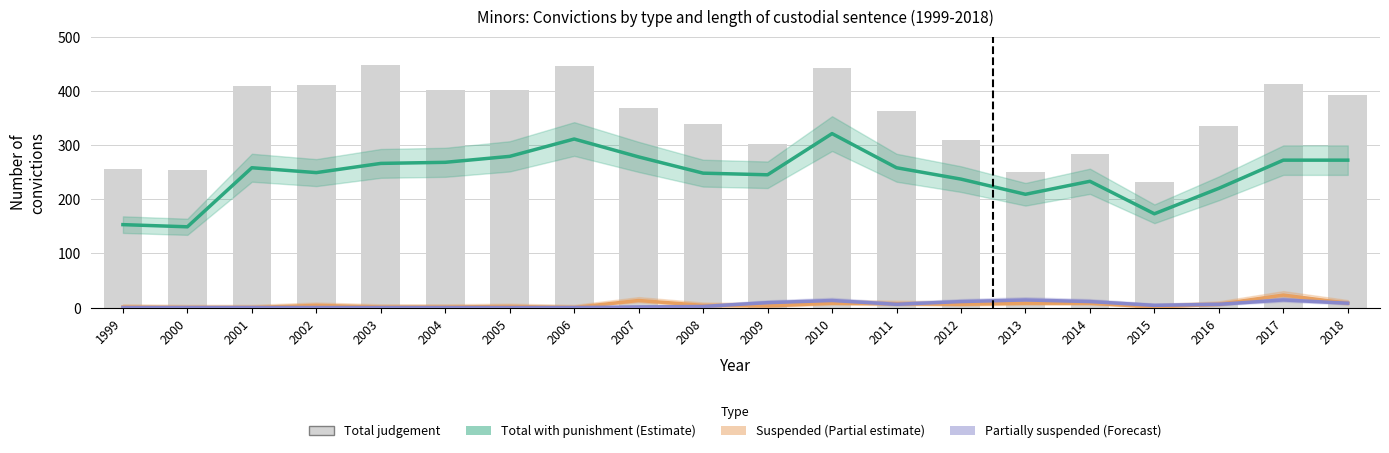

What is the total value across all series at 2013?

482